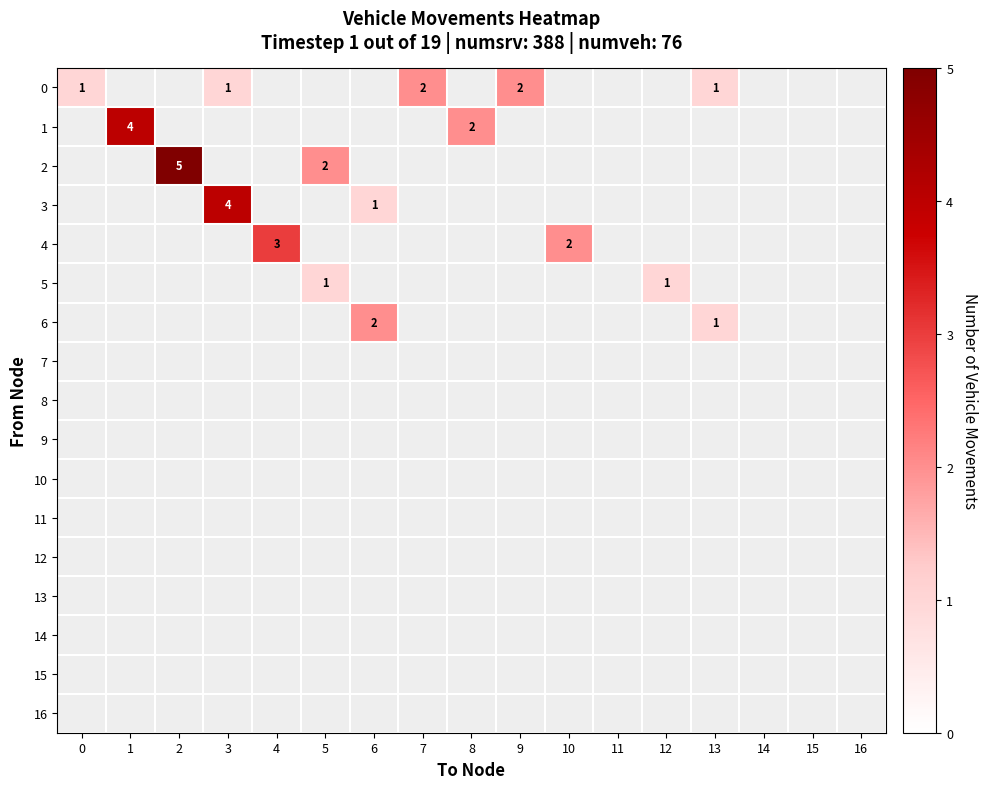

What is the maximum value for 2?

5